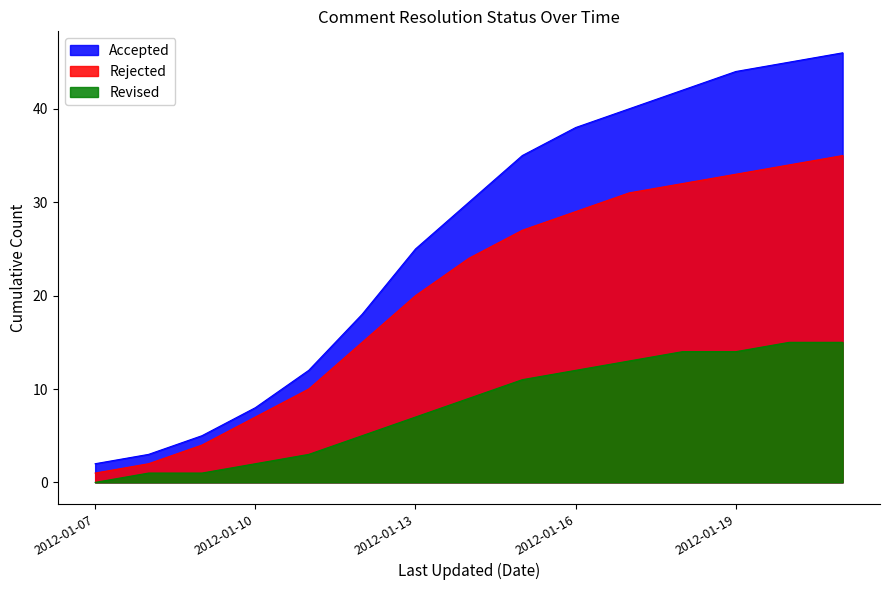

Which has a higher value, 2012-01-21 or 2012-01-17?

2012-01-21